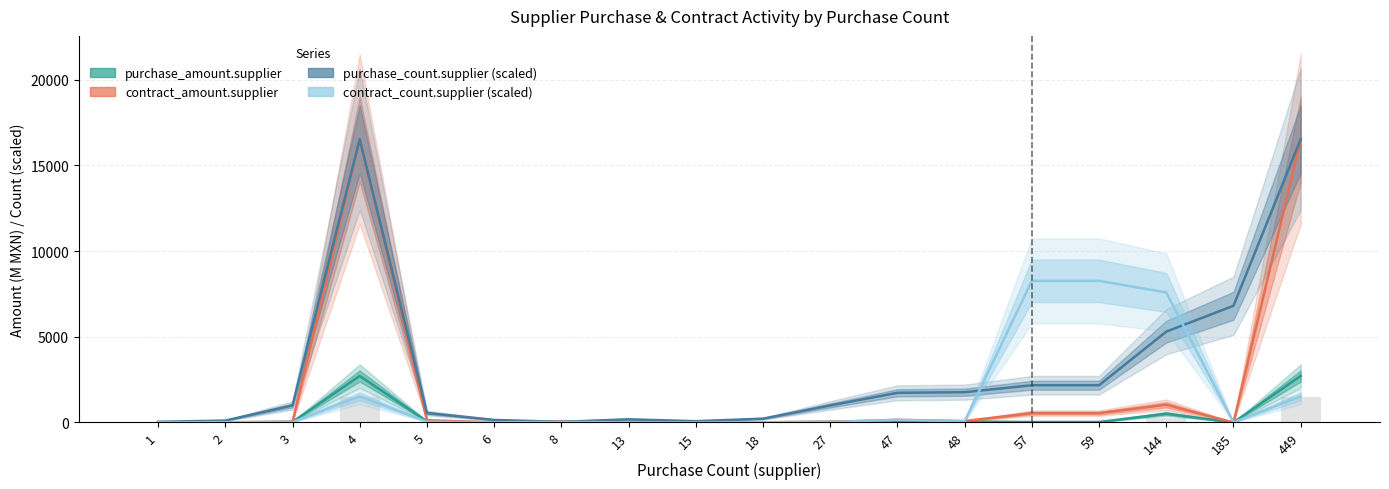

The value of purchase_count.supplier (scaled) at 57 is 547.4. True or false?

False